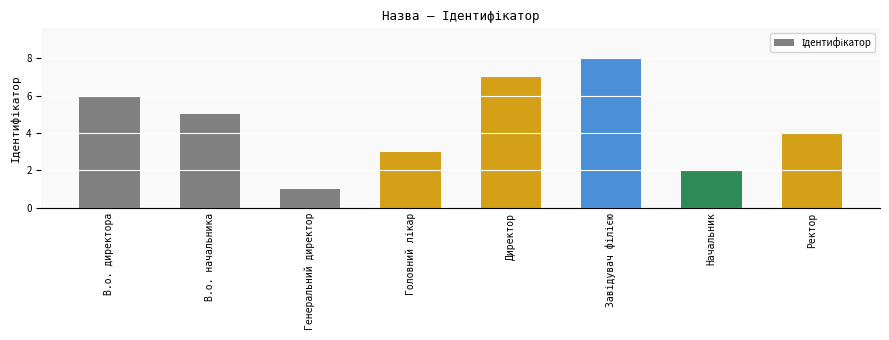

Reading left to right, transcribe all the data shown in this chart.

6	5	1	3	7	8	2	4